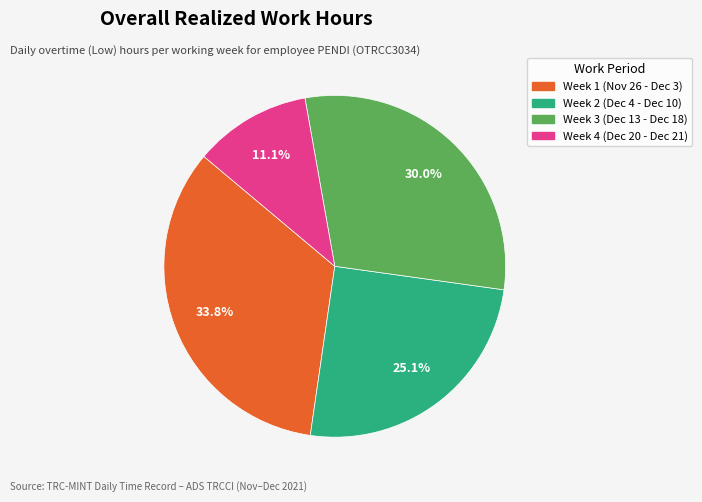

Does any single category account for the majority?

No